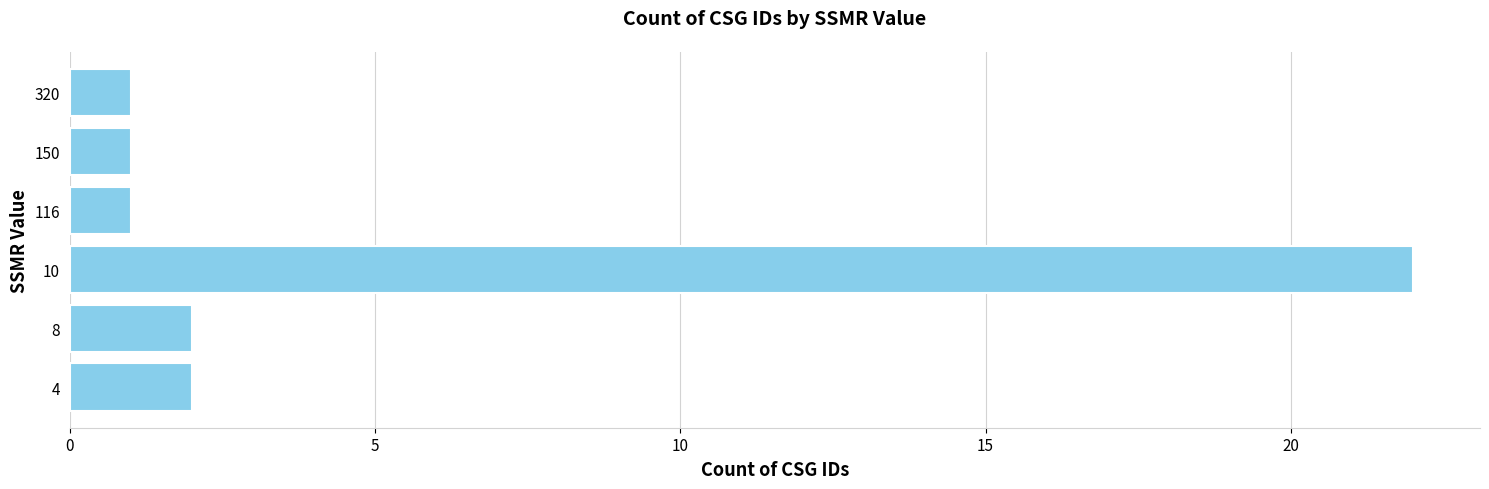

Between 150 and 8, which is larger?

8